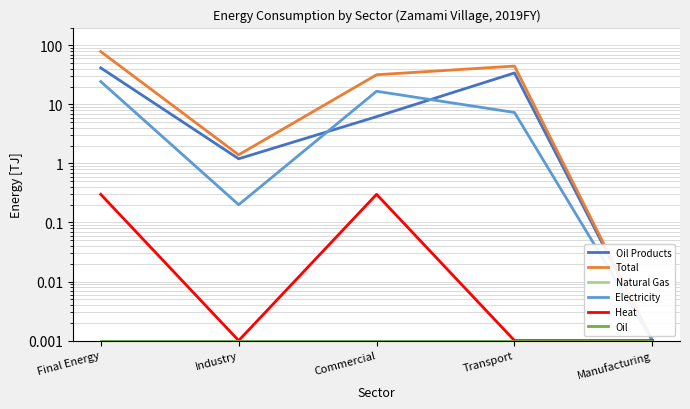

Which series has the widest spread of values?

Total